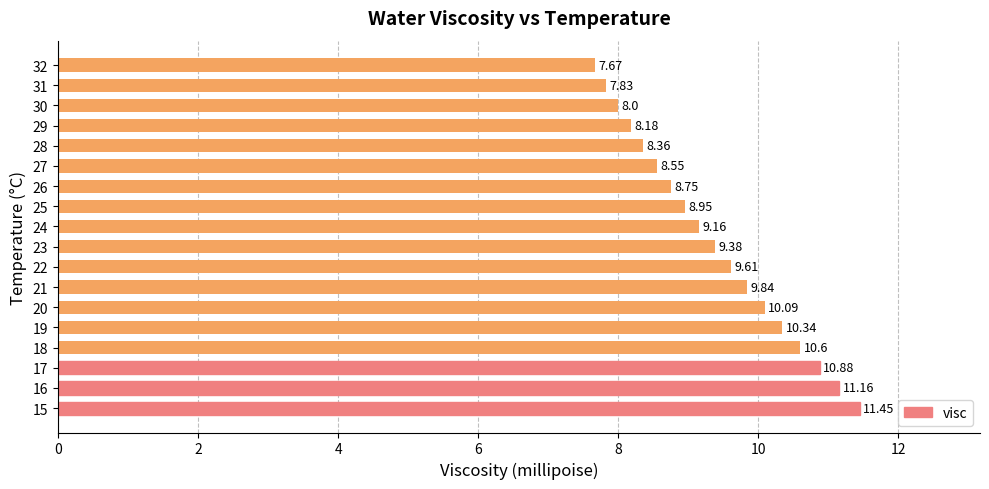

How many values are below 9?

8